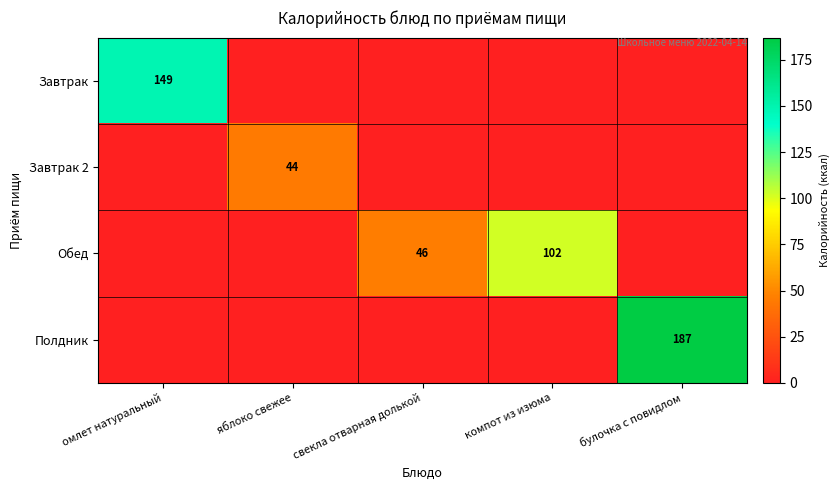

What is the greatest value displayed?

187